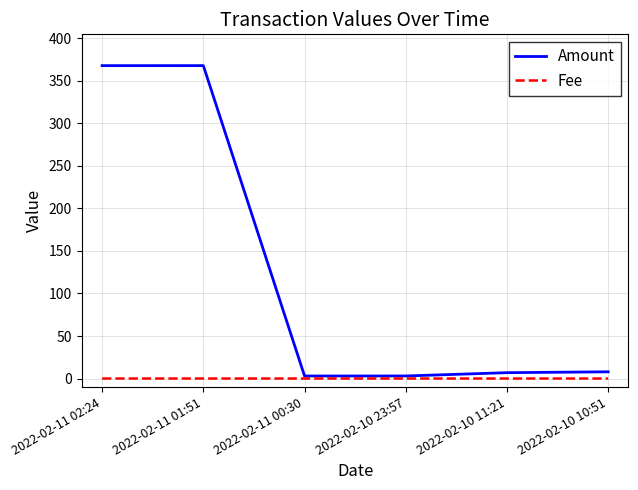

Which series has the largest total across all categories?

Amount